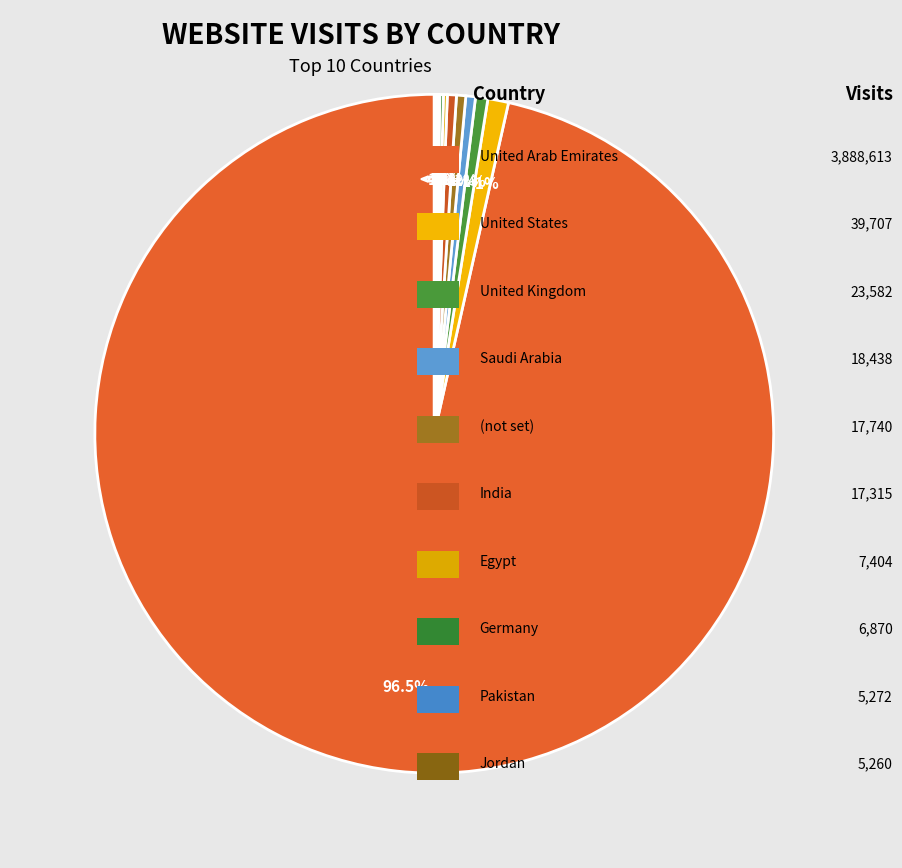

How many slices are in this pie chart?

10